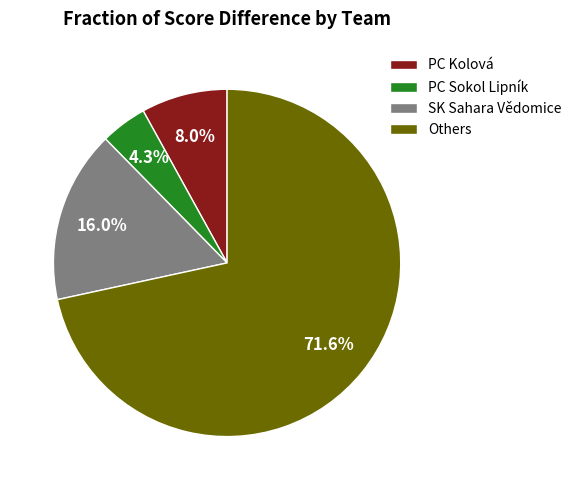

To the nearest percent, what is the average slice percentage?

25%